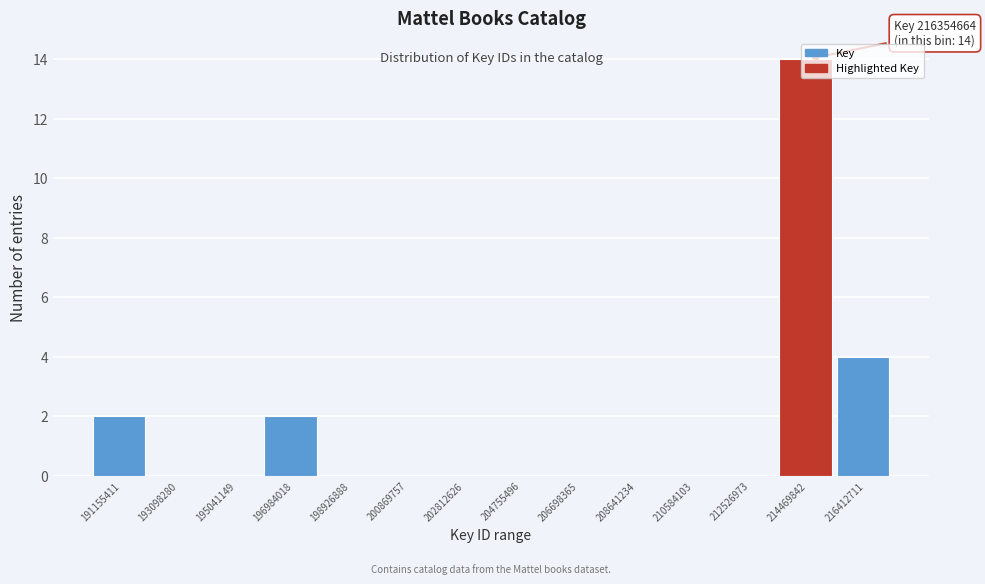

The value at 196984018 is 1. True or false?

False